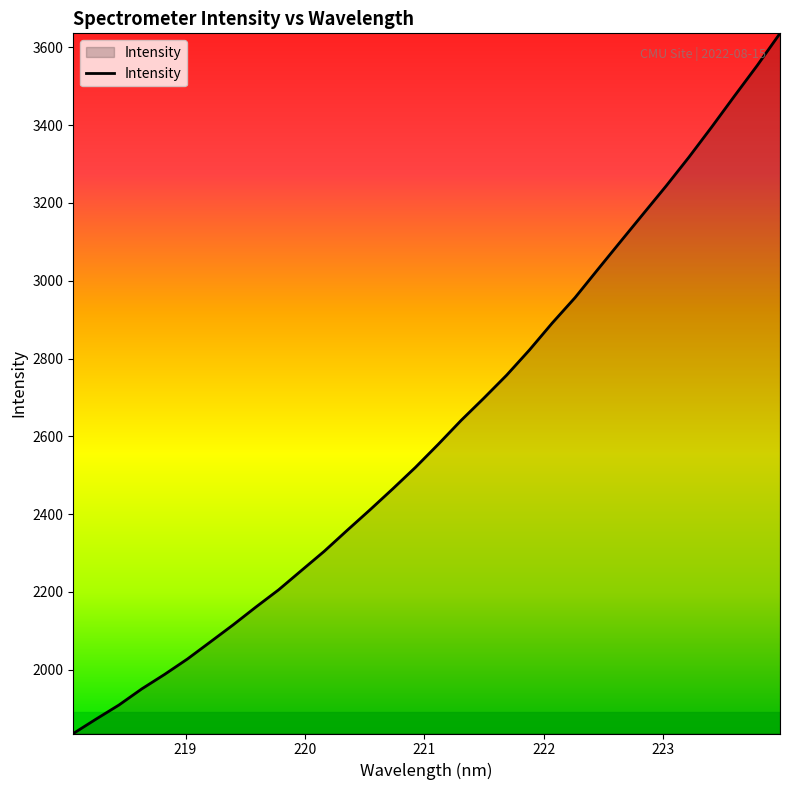

What is the minimum value shown in the chart?

1836.3